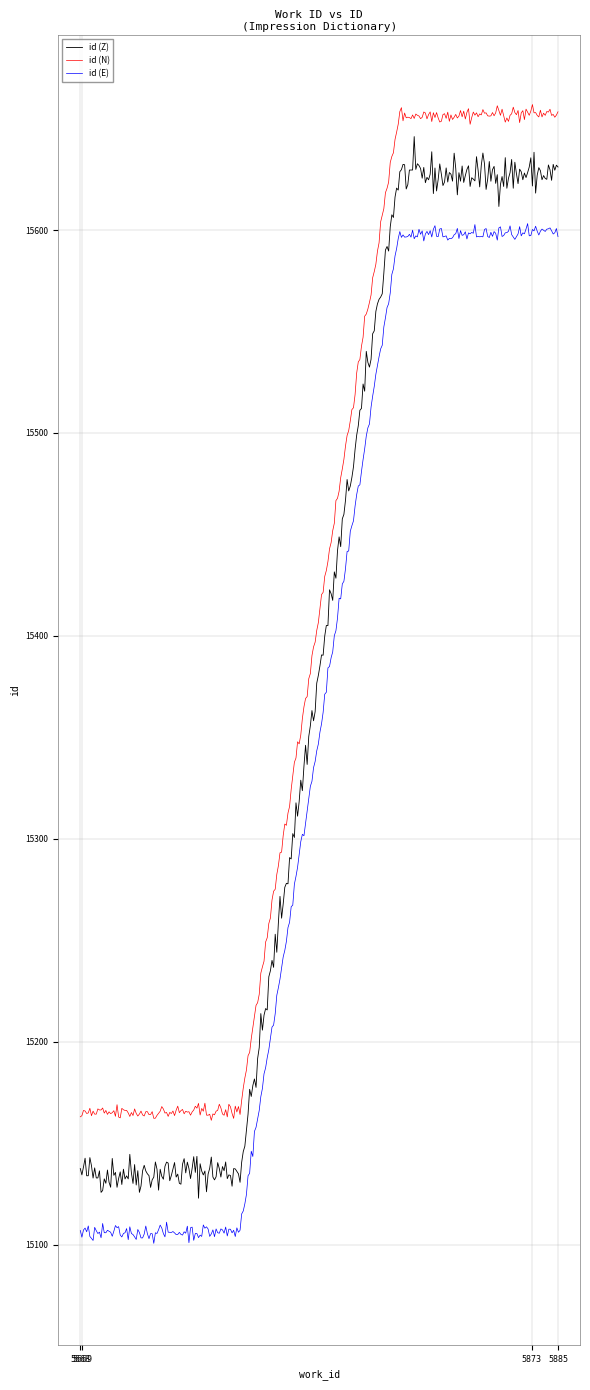

Which series has the widest spread of values?

id (Z)